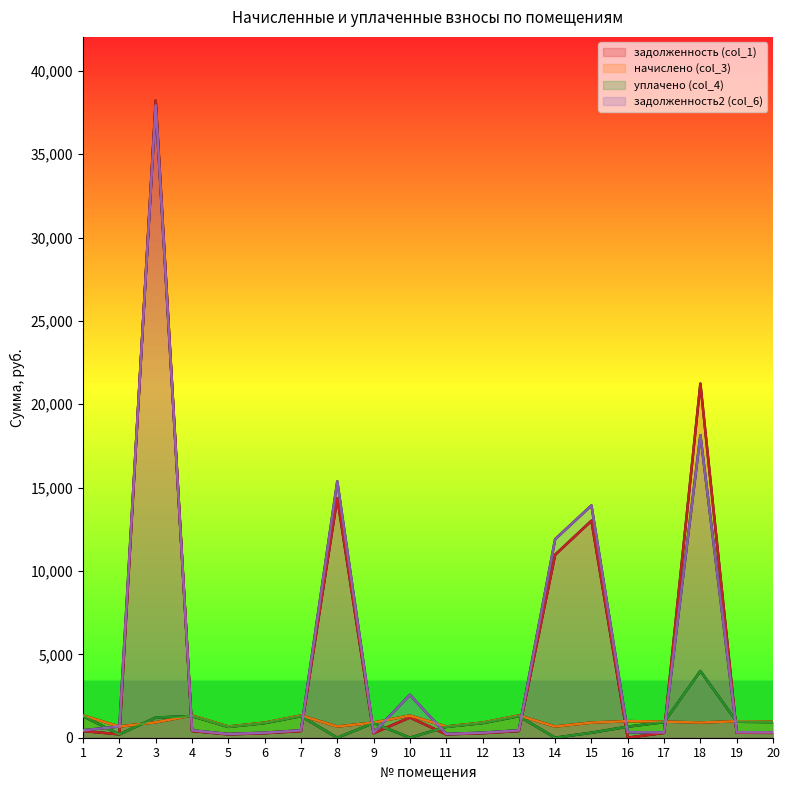

At which label is задолженность (col_1) closest to 19105?

18